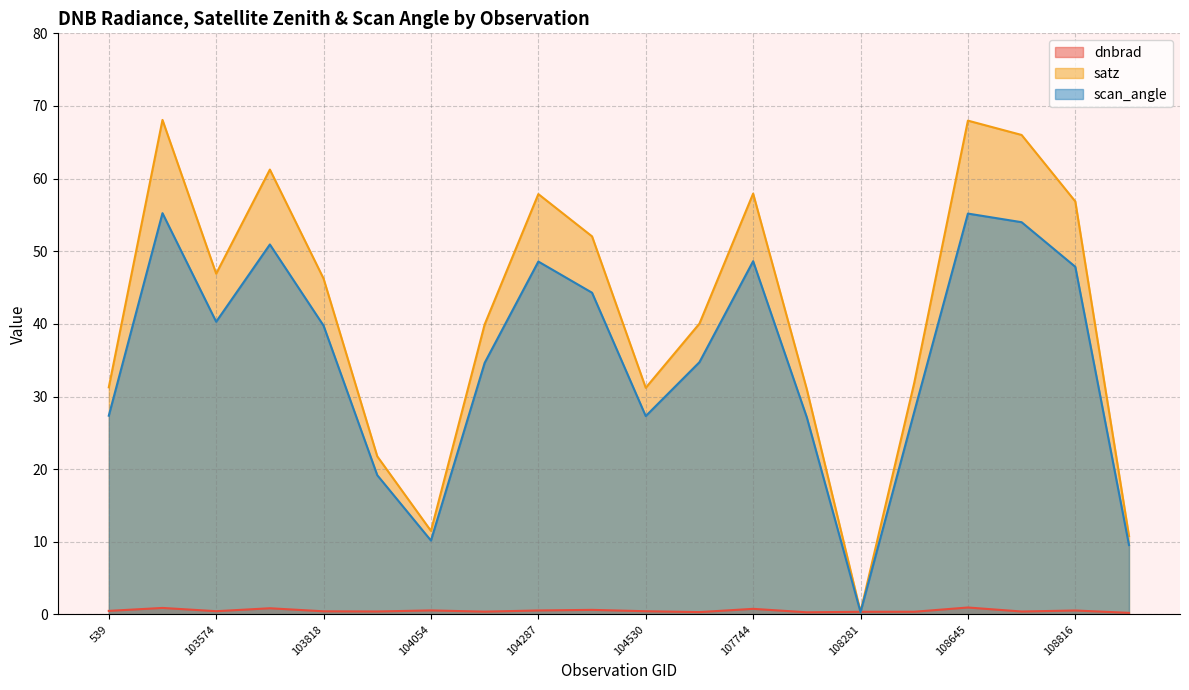

The dnbrad series shows 0.2 at 103574. True or false?

False